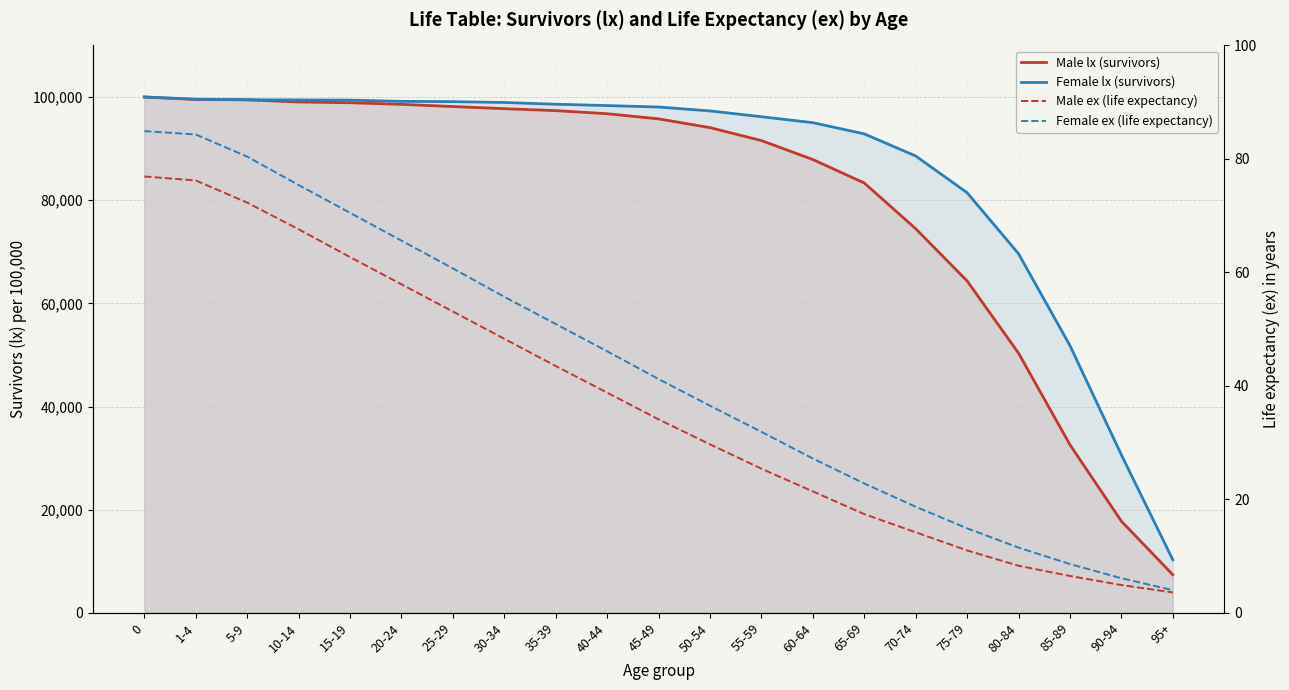

Reading right to left, transcribe all the data shown in this chart.

Male lx (survivors): 7388.0	17765.0	32580.0	50342.0	64342.0	74466.0	83330.0	87875.0	91550.0	94060.0	95758.0	96755.0	97358.0	97734.0	98149.0	98572.0	98889.0	99031.0	99446.0	99514.0	100000.0
Female lx (survivors): 10285.0	30622.0	51805.0	69613.0	81441.0	88566.0	92847.0	95021.0	96174.0	97298.0	98057.0	98335.0	98597.0	98936.0	99093.0	99156.0	99390.0	99423.0	99465.0	99577.0	100000.0
Male ex (life expectancy): 3.6	4.9	6.5	8.3	11.0	14.2	17.4	21.4	25.4	29.7	34.1	38.8	43.5	48.3	53.1	57.9	62.7	67.6	72.3	76.2	76.9
Female ex (life expectancy): 4.0	6.1	8.6	11.5	14.9	18.7	22.8	27.2	31.9	36.5	41.2	46.1	50.9	55.7	60.7	65.6	70.5	75.4	80.4	84.3	84.9